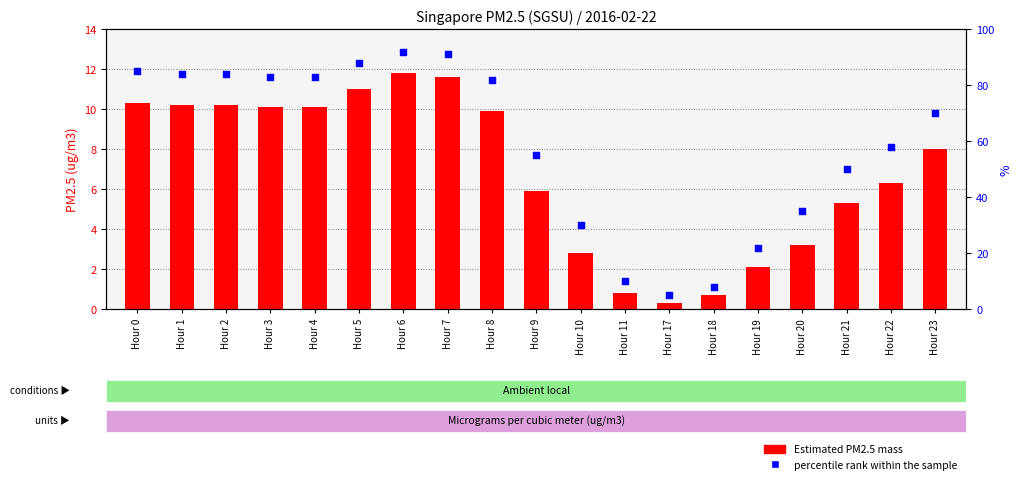

Is the value of percentile rank within the sample at Hour 1 greater than the value of Estimated PM2.5 mass at Hour 20?

Yes